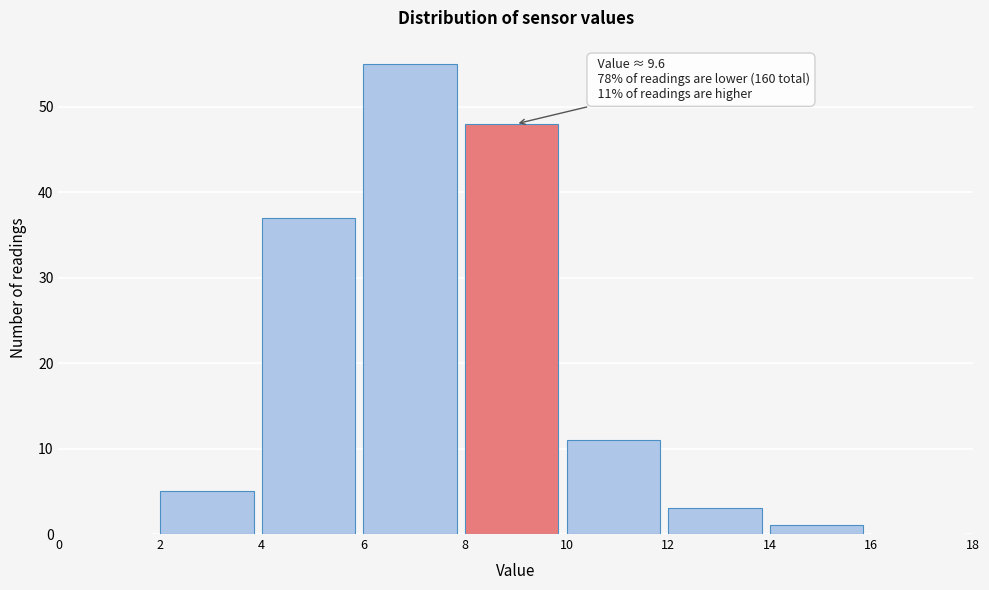

Which range on the x-axis has the tallest bar?

6 to 8